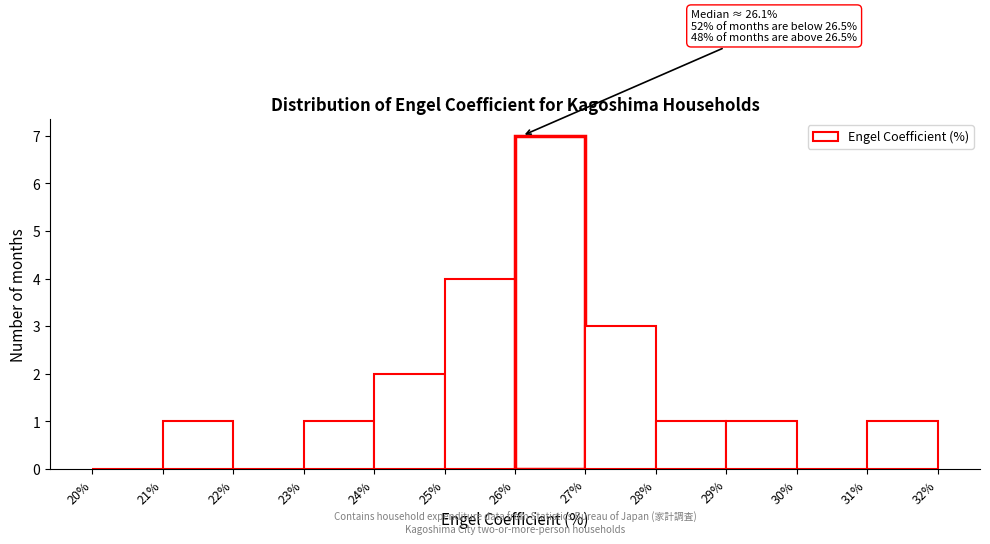

Over which range of the x-axis is the bar tallest?

26% to 27%